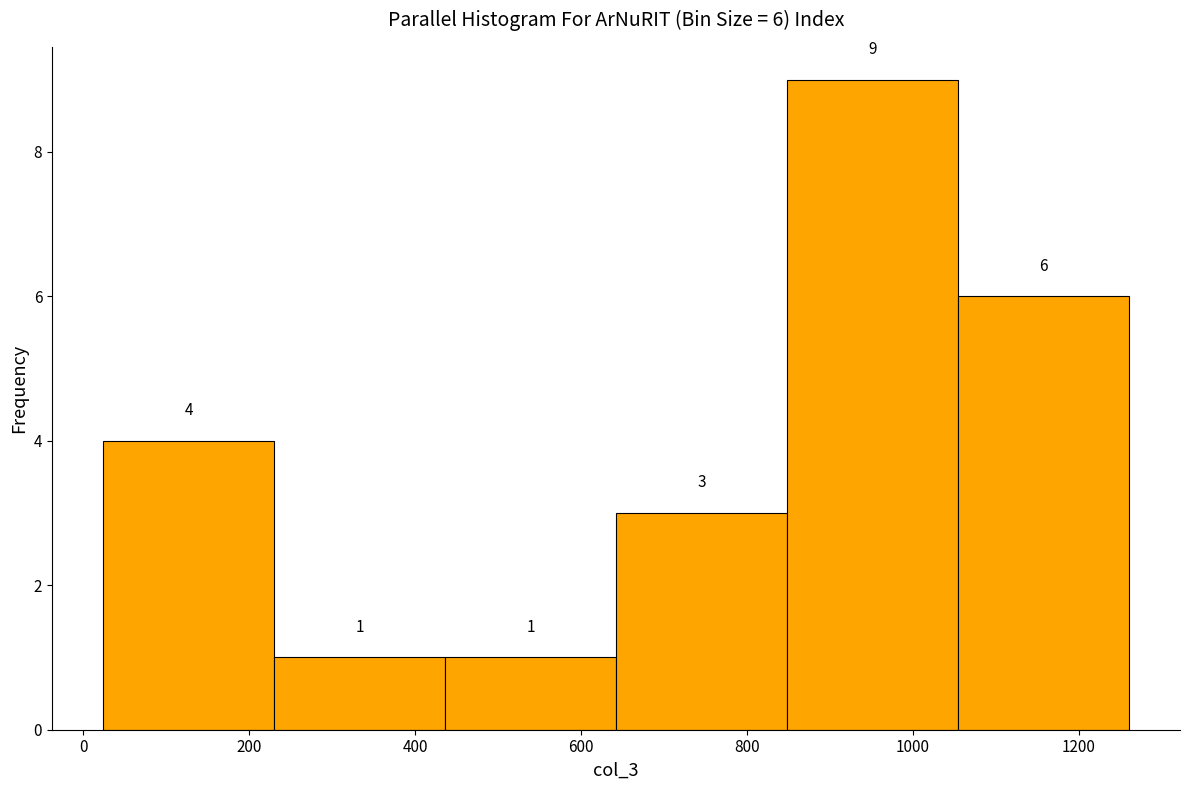

Over which range of the x-axis is the bar tallest?

848 to 1054